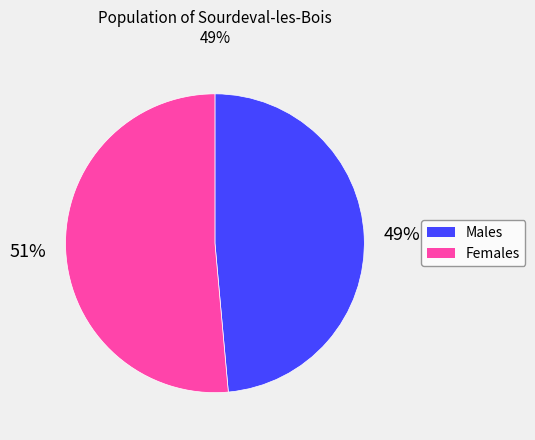

Is the sum of Females and Males greater than half?

Yes